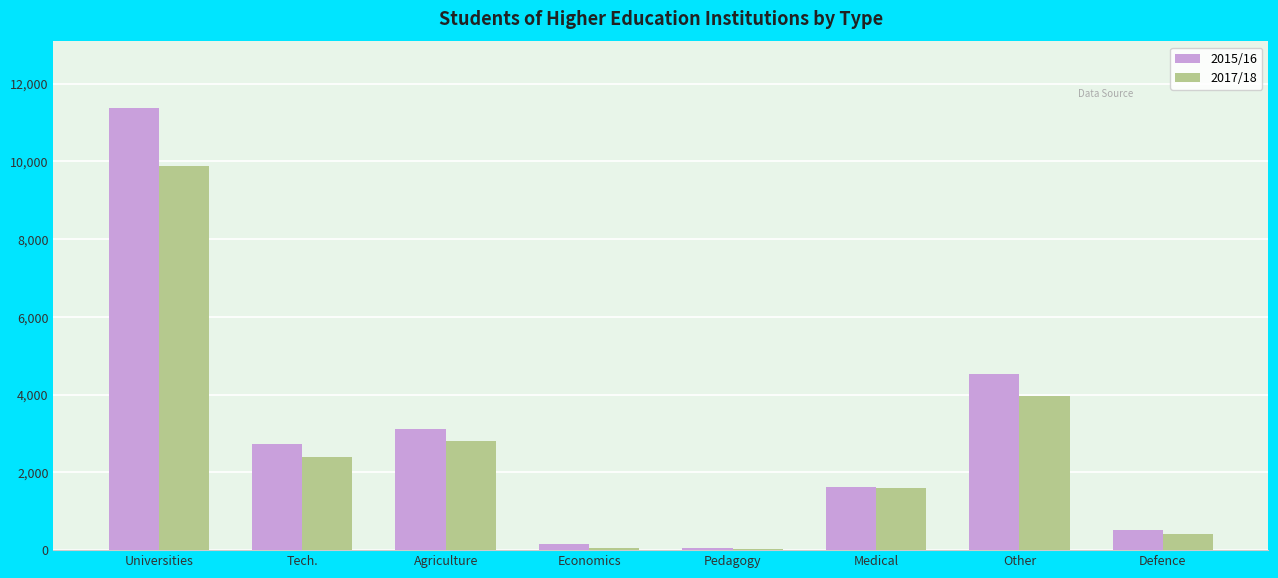

At which category is the sum across all series the highest?

Universities